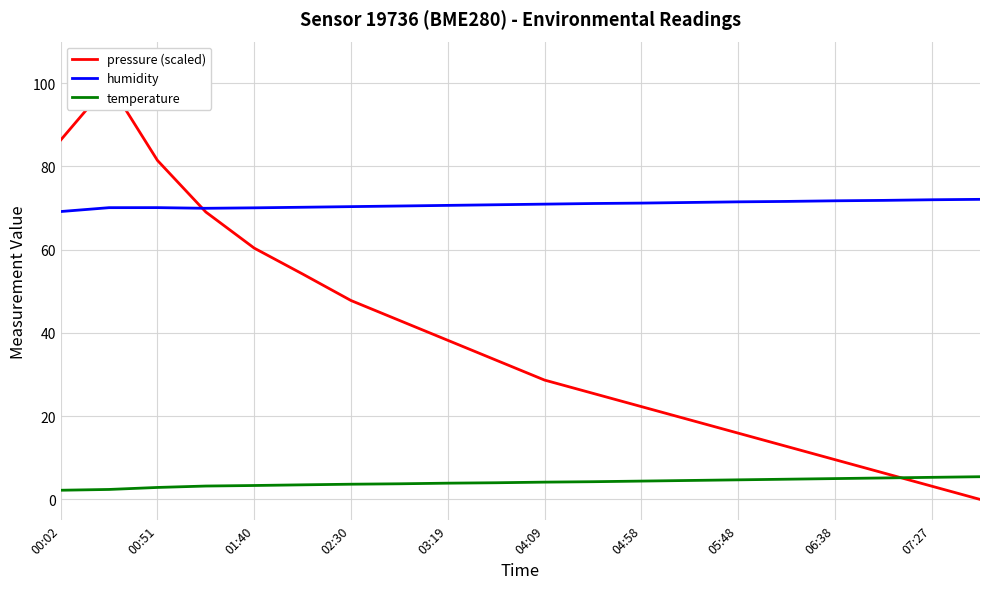

Reading right to left, what are all the values shown in this chart?

pressure (scaled): 0.0	3.2	6.4	9.6	12.7	15.9	19.1	22.3	25.5	28.7	33.5	38.2	43.0	47.8	54.2	60.4	69.1	81.5	100.0	86.3
humidity: 72.1	72.0	71.8	71.8	71.6	71.5	71.3	71.2	71.1	71.0	70.8	70.7	70.5	70.3	70.2	70.1	70.0	70.1	70.1	69.2
temperature: 5.5	5.3	5.2	5.0	4.8	4.7	4.5	4.4	4.2	4.2	4.0	3.9	3.8	3.6	3.5	3.3	3.2	2.9	2.4	2.2